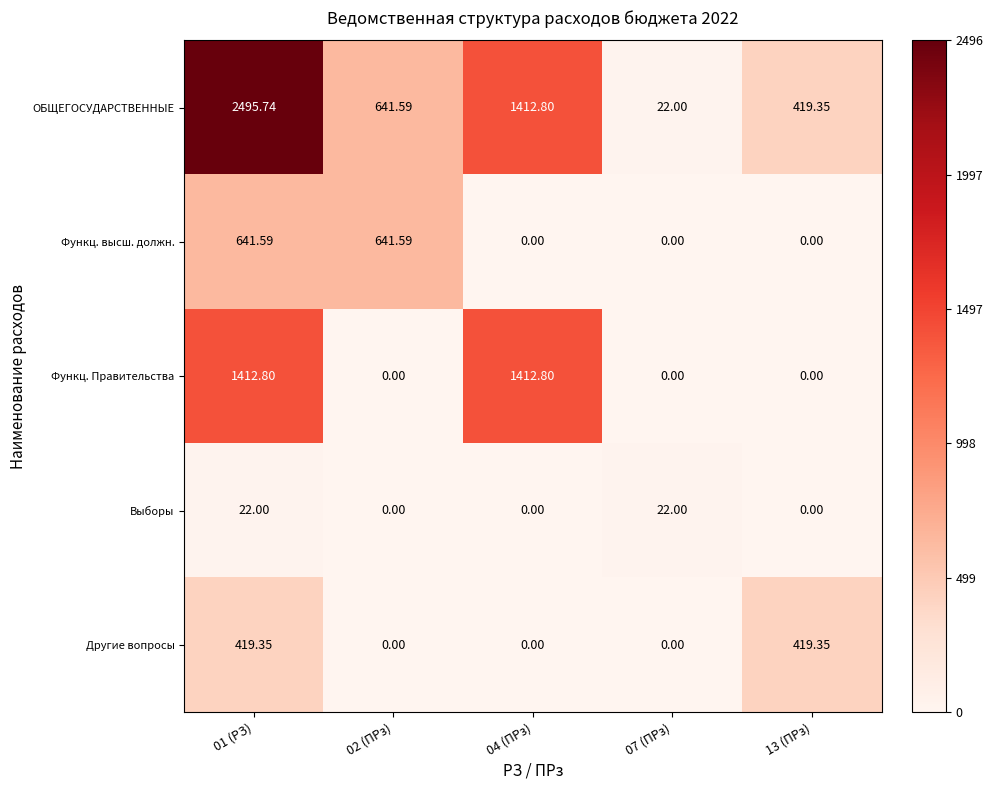

At which category is the sum across all series the highest?

01 (РЗ)